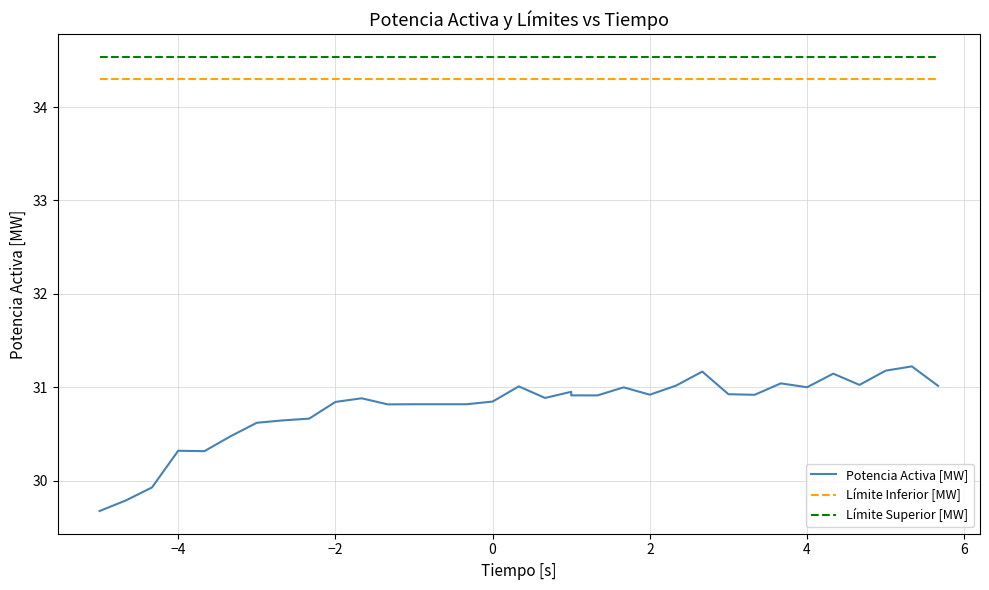

Count the number of categories in the chart.

34